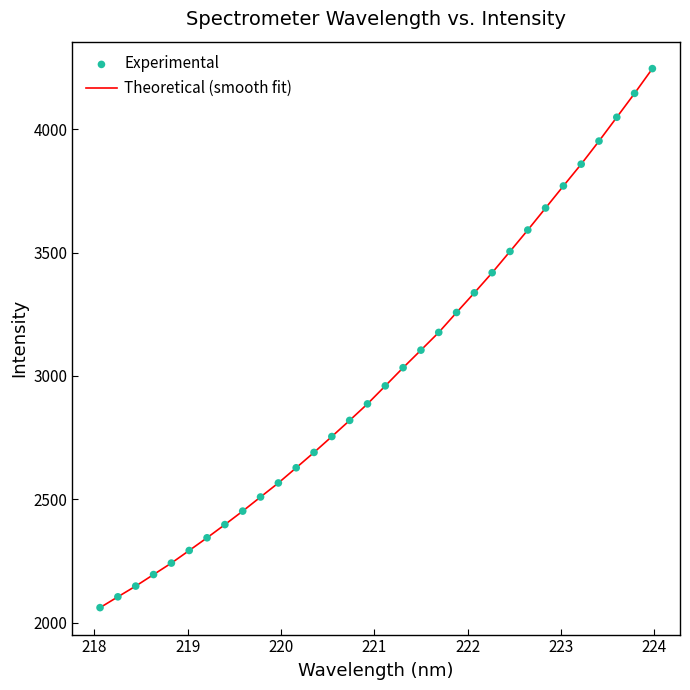

What is the maximum value shown in the chart?

4245.4